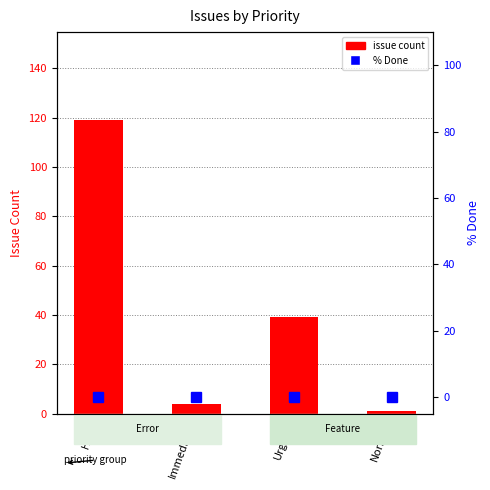

What is the difference between the issue count values at Immediate and Normal?

3